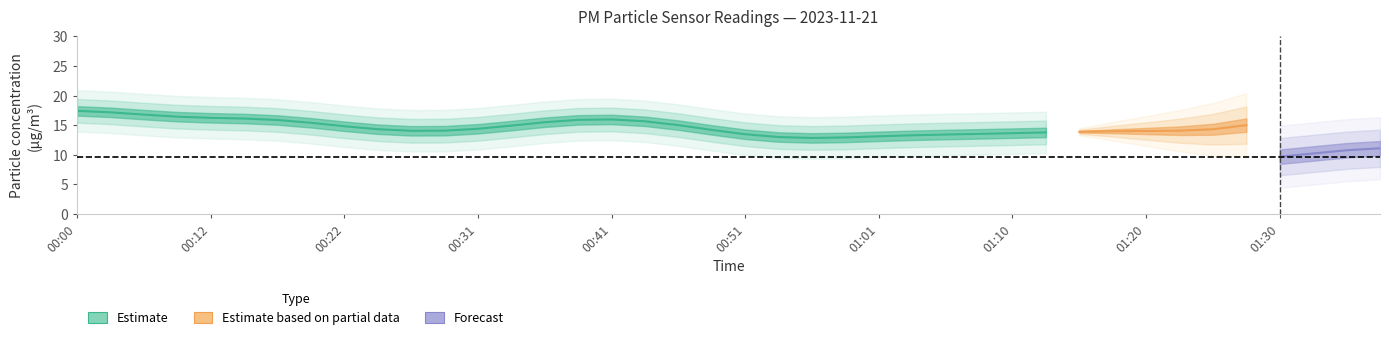

Between 00:46 and 00:31, which is larger?

00:46